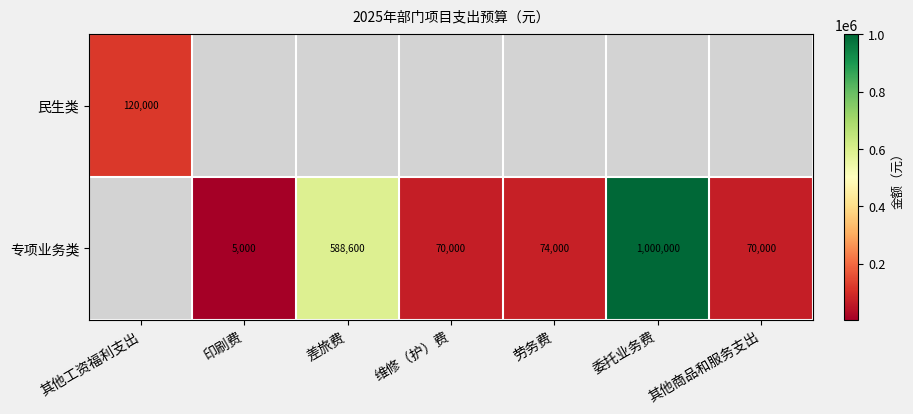

Count the number of data series in this chart.

2